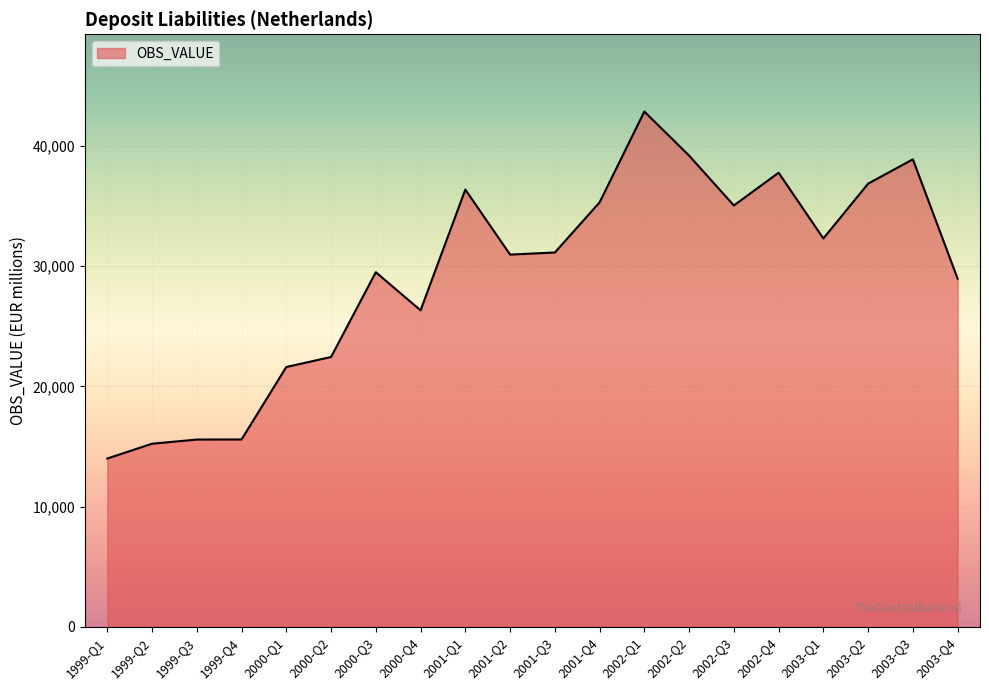

What is the difference between the maximum and minimum values?

28879